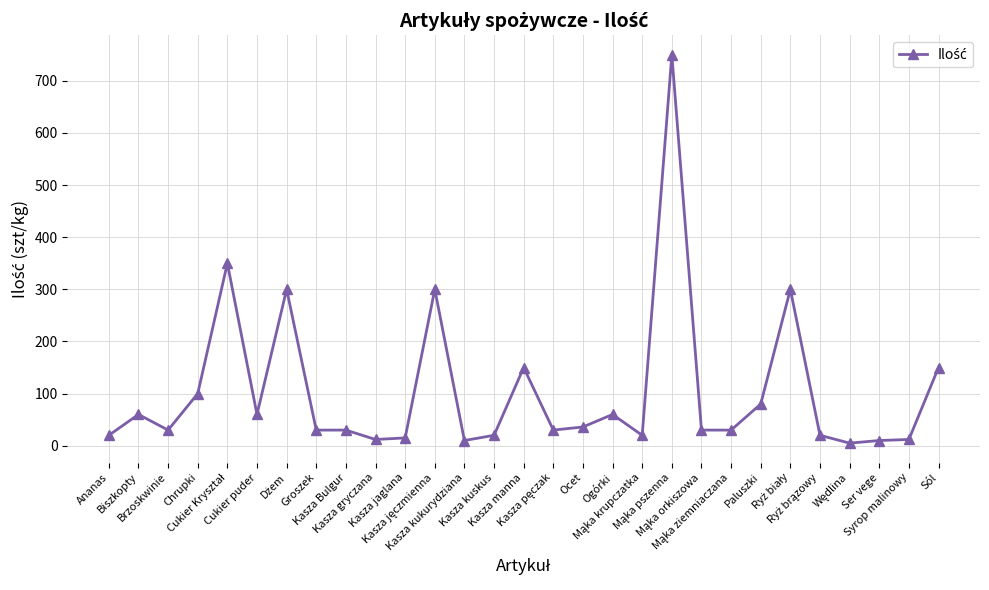

What is the greatest value displayed?

750